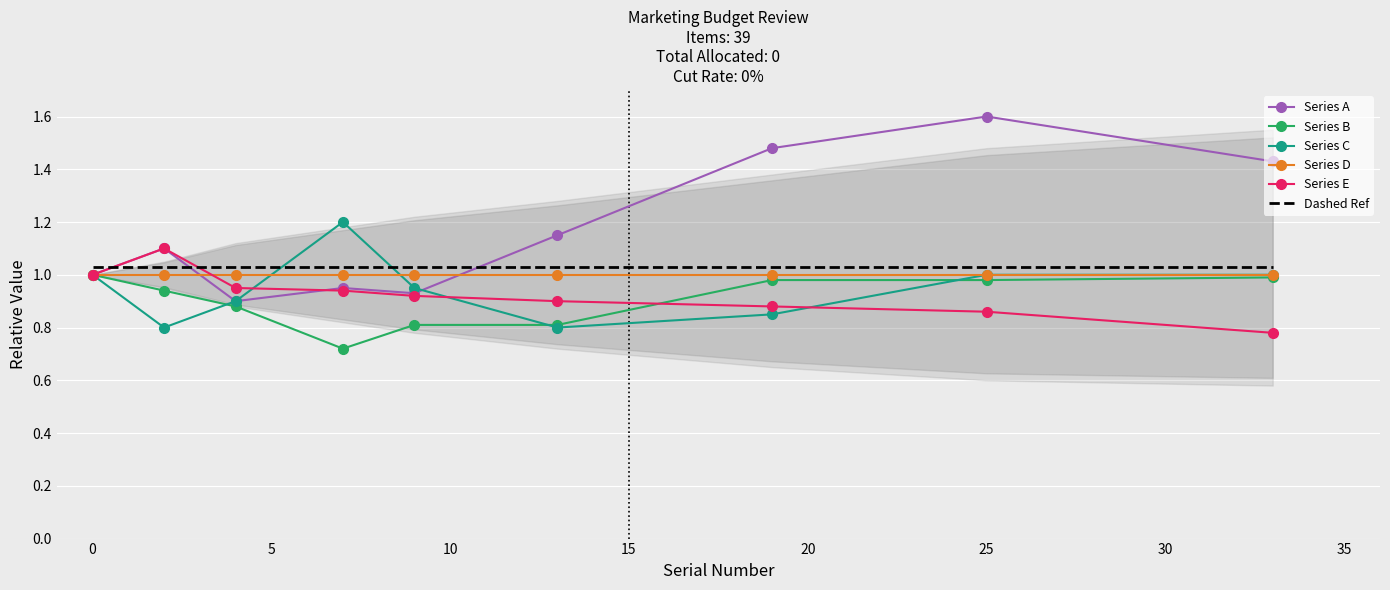

Which series has the largest total across all categories?

Series A